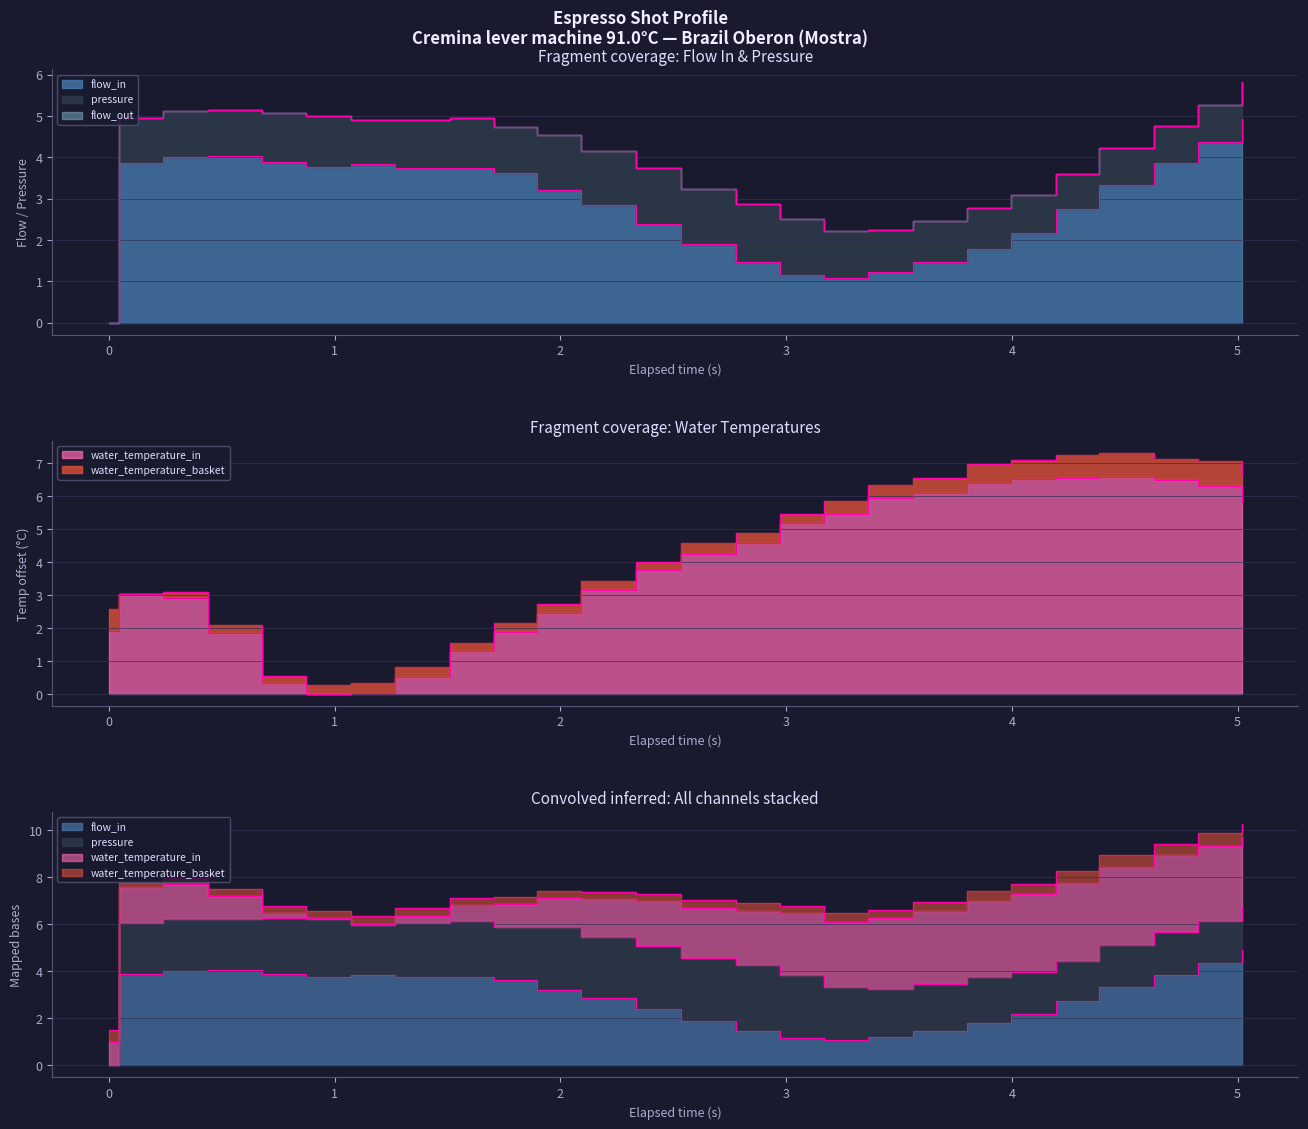

Is it true that flow_out_termini equals 7.0 at 1?

False